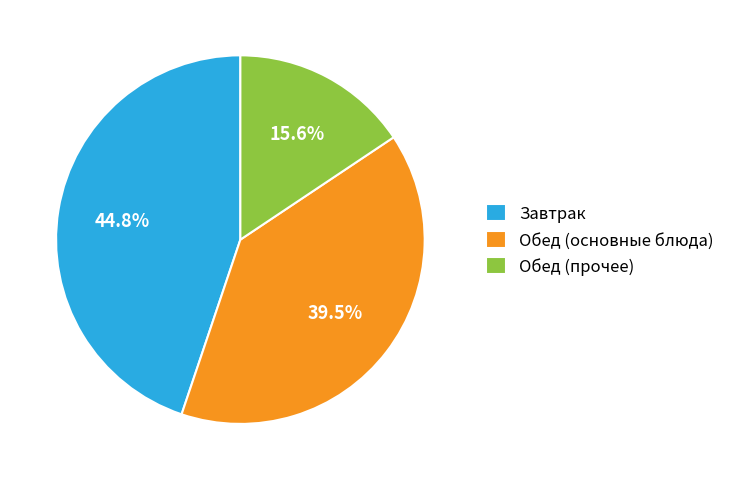

Combined, what portion of the pie is Завтрак and Обед (прочее)?

60.5%